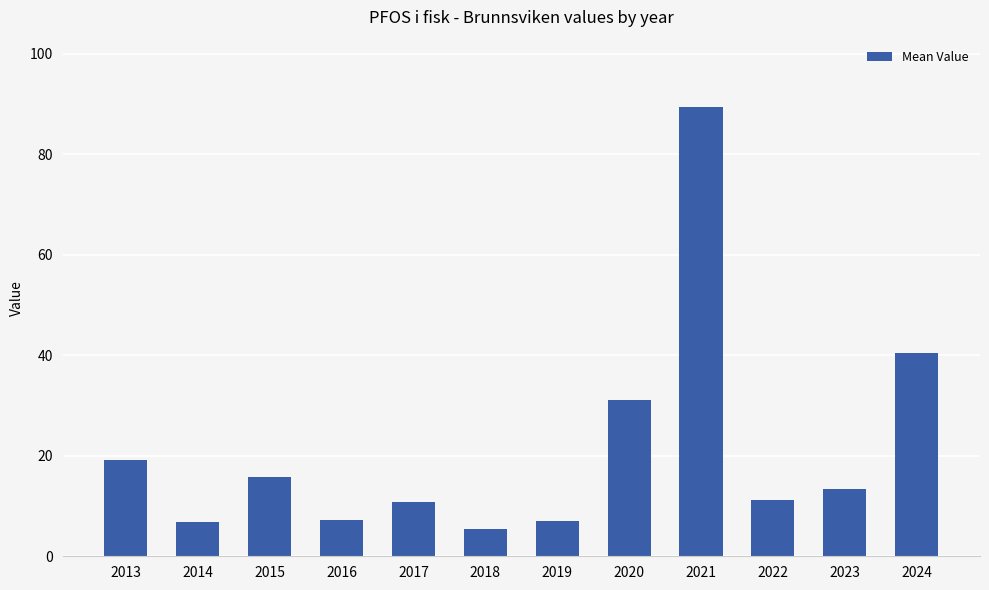

What is the change in value from 2015 to 2020?

+15.2